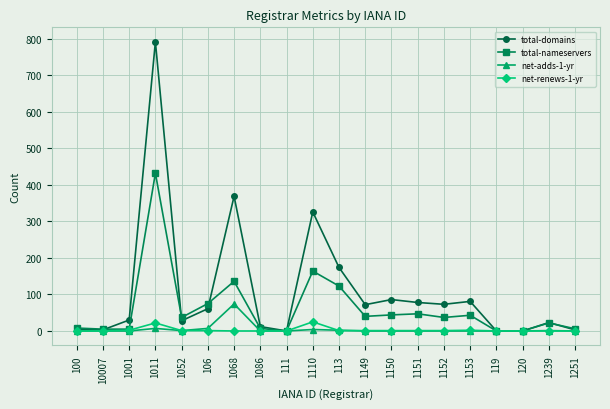

What is the value of the net-renews-1-yr point at the 15th from the left?

1